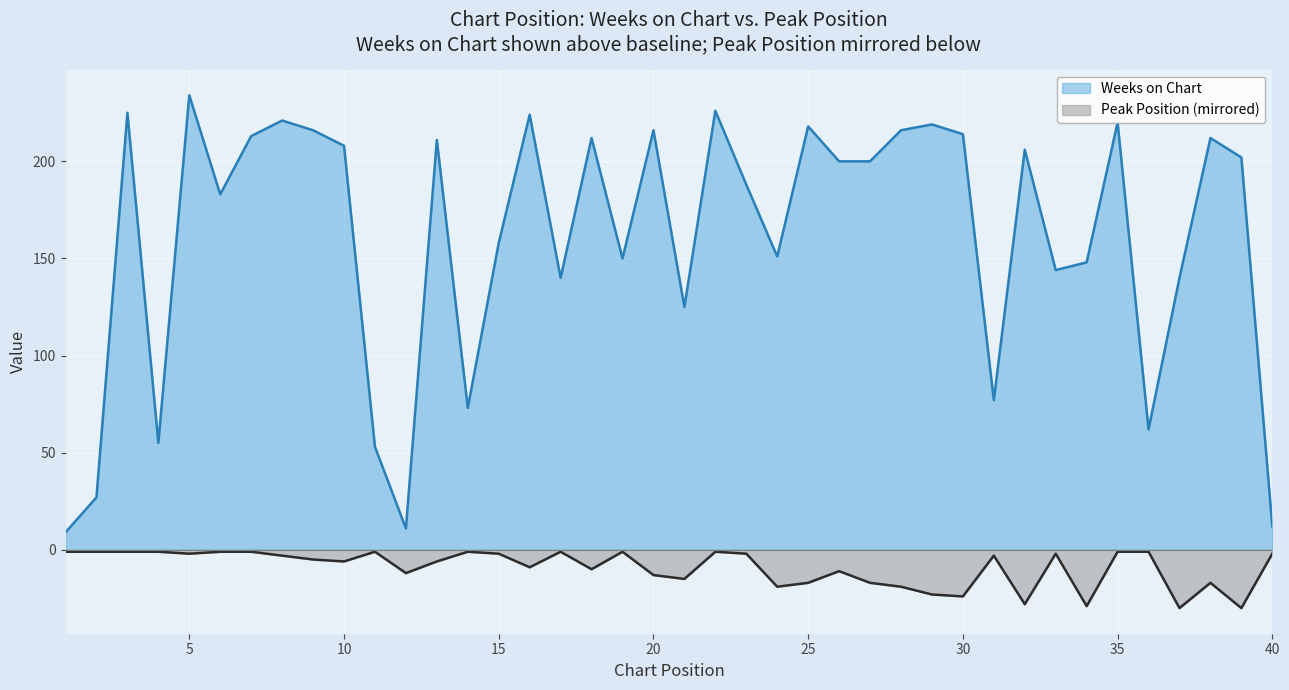

Where is Weeks on Chart nearest to the value 121?

21